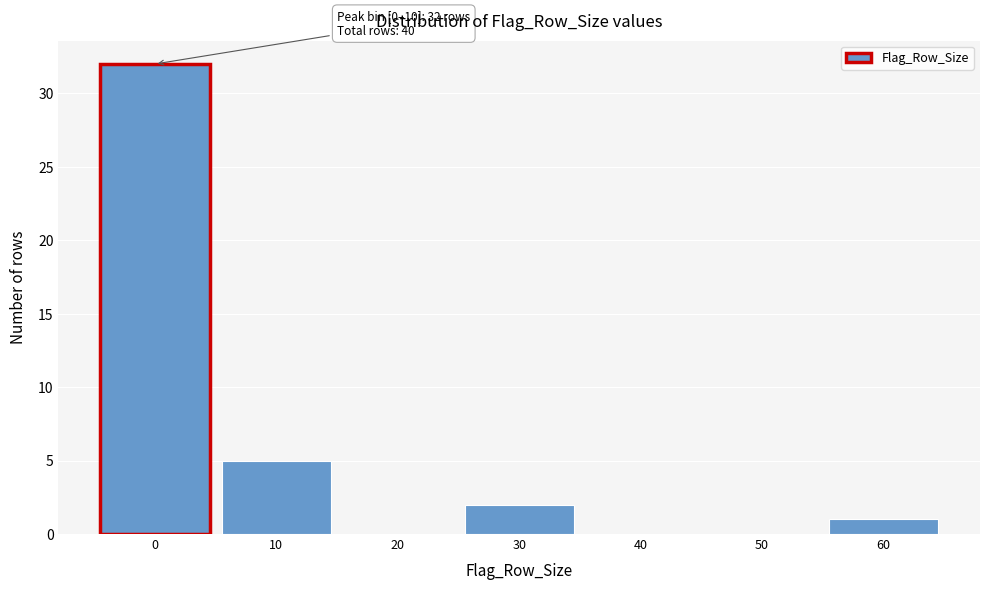

Reading right to left, list all the values displayed in this chart.

60=1	50=0	40=0	30=2	20=0	10=5	0=32